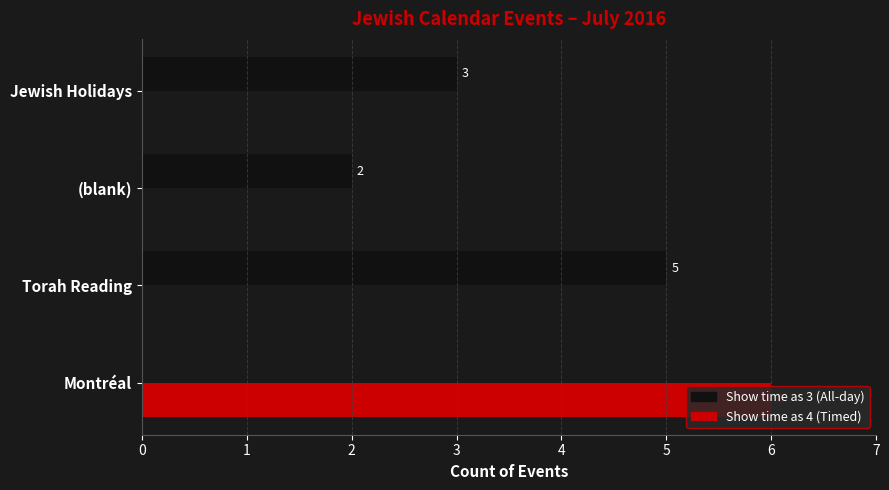

The value of Show time as 3 (All-day) at Montréal is 0. True or false?

True